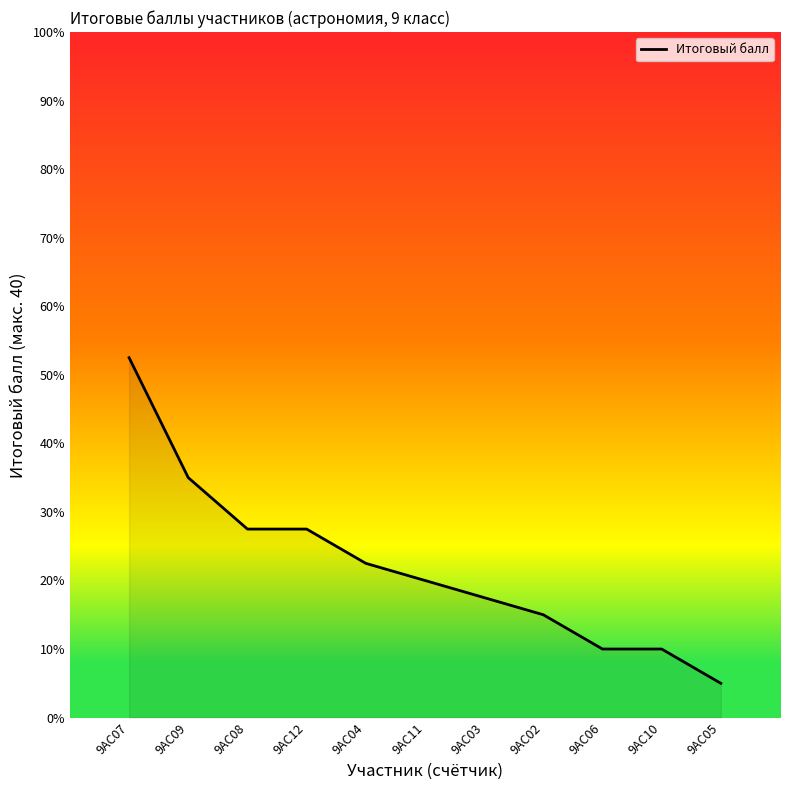

What is the change in value from 9АС09 to 9АС03?

-7